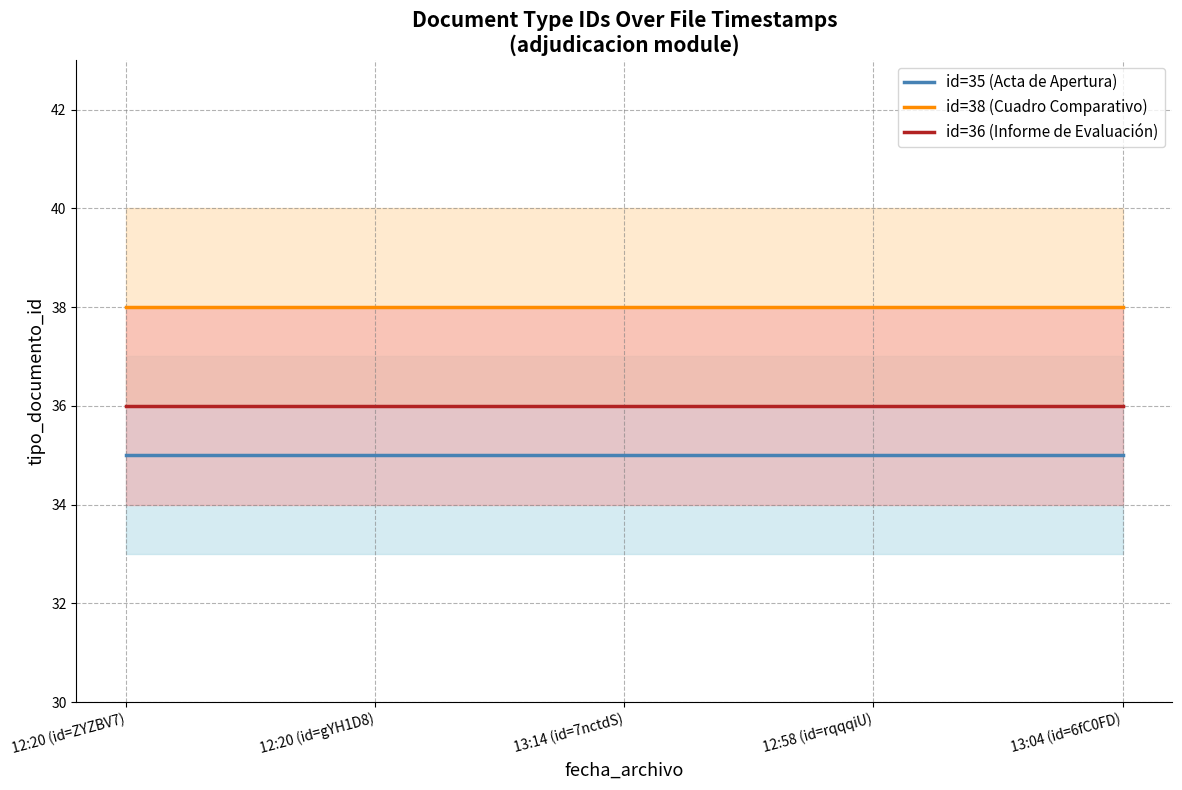

True or false: id=36 (Informe de Evaluación) and id=38 (Cuadro Comparativo) cross at least once.

False